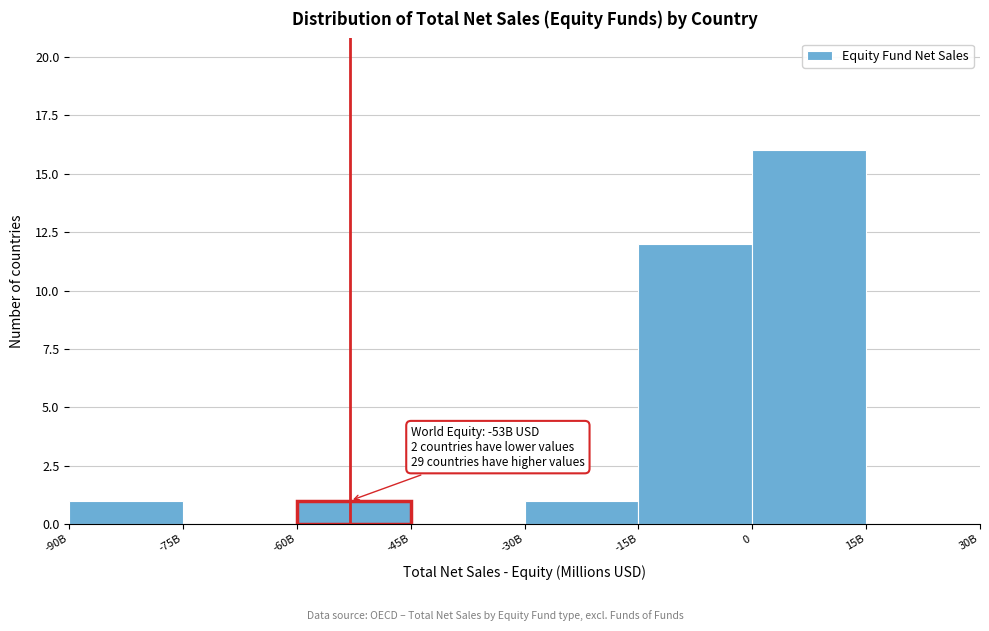

Reading left to right, list all the values displayed in this chart.

-90B=1	-75B=0	-60B=1	-45B=0	-30B=1	-15B=12	0=16	15B=0